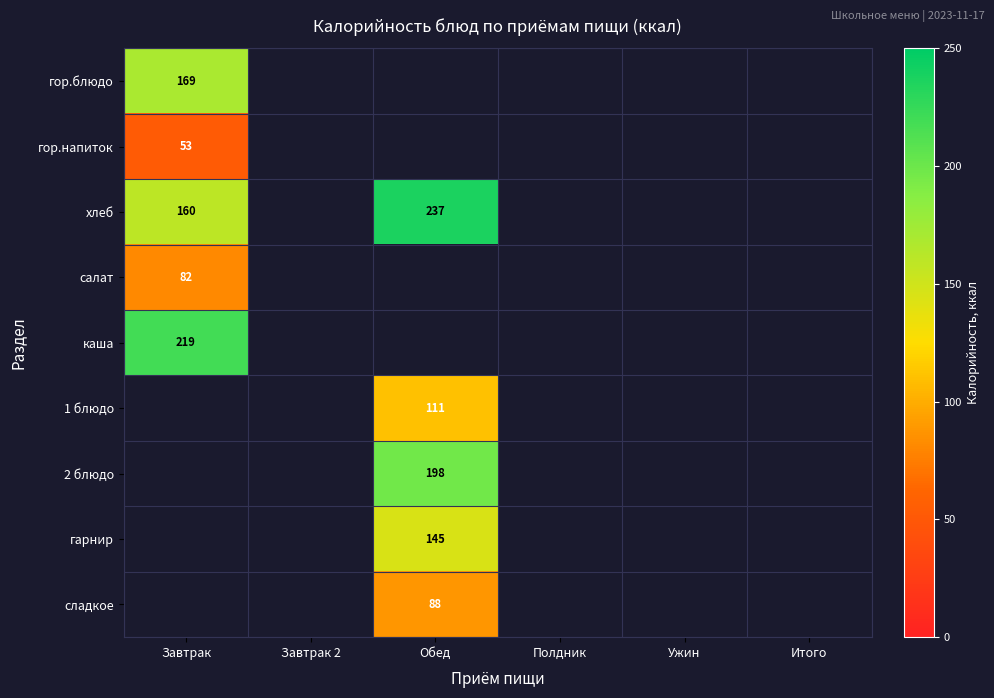

Is it true that 1 блюдо equals 111 at Обед?

True